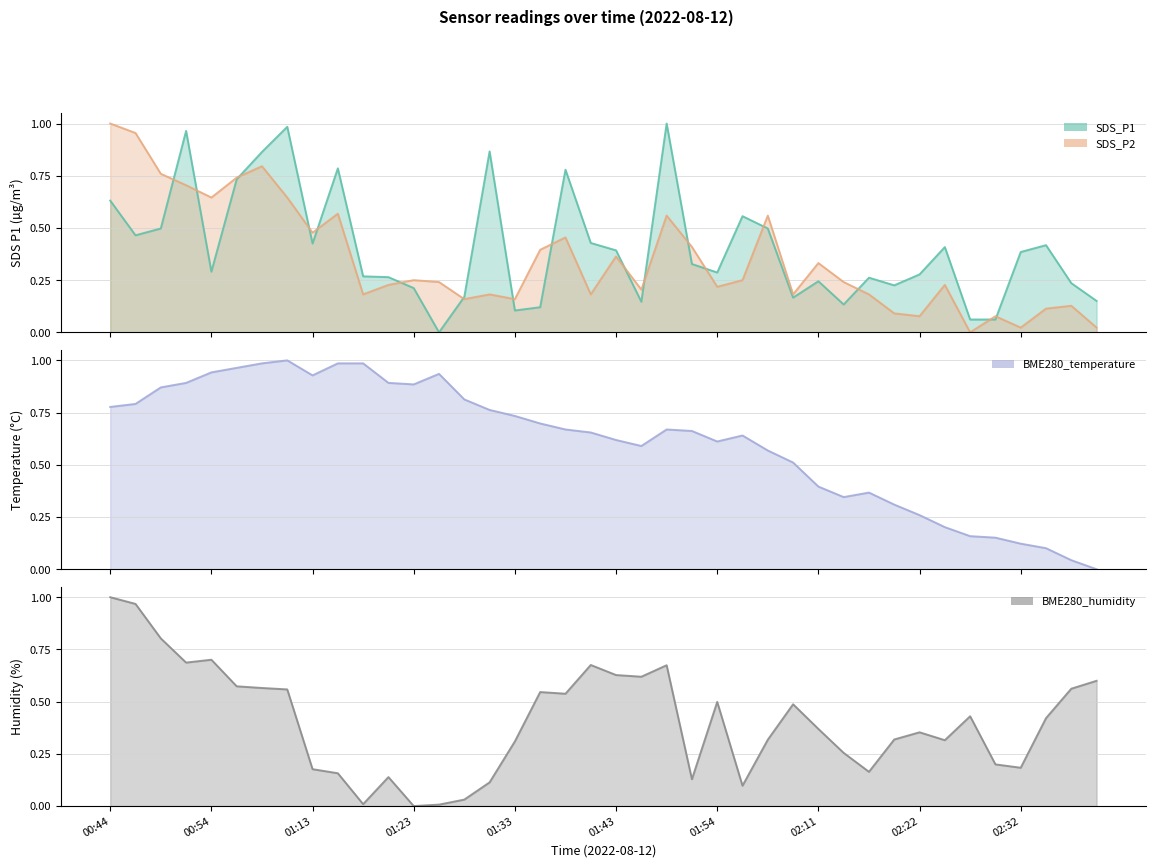

How many interior local peaks does the SDS_P2 series have?

12